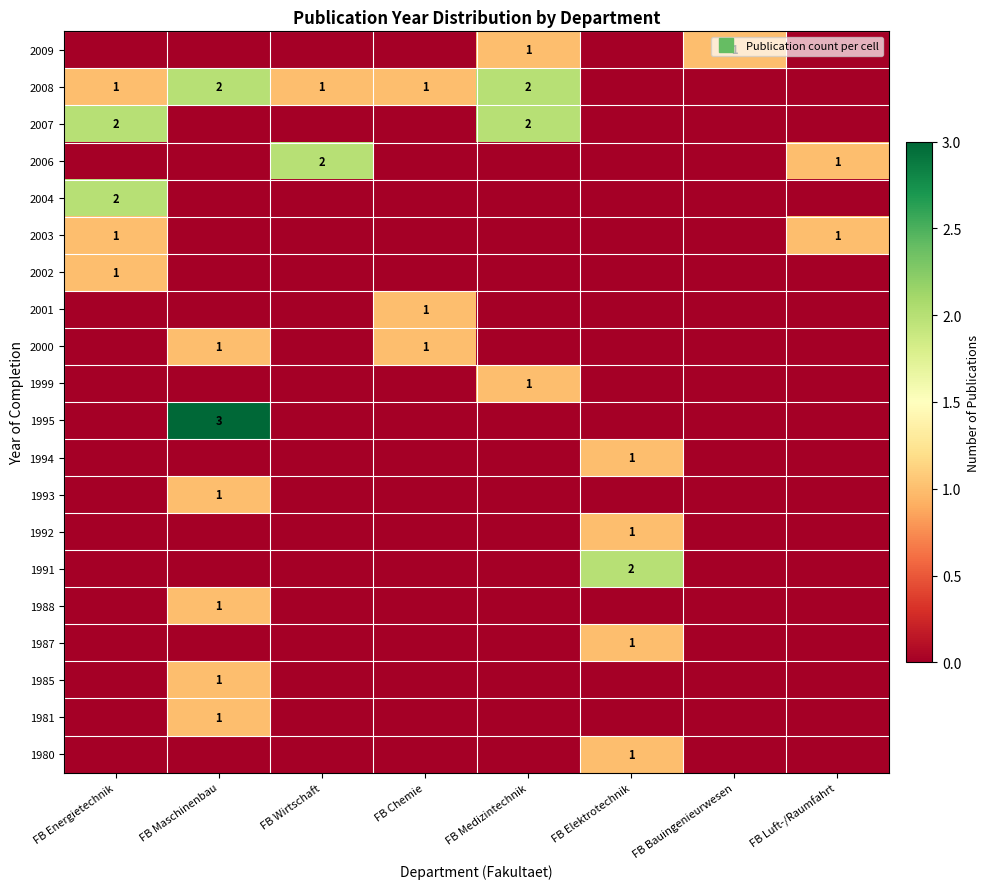

What is the difference between the highest and lowest values at FB Chemie?

1